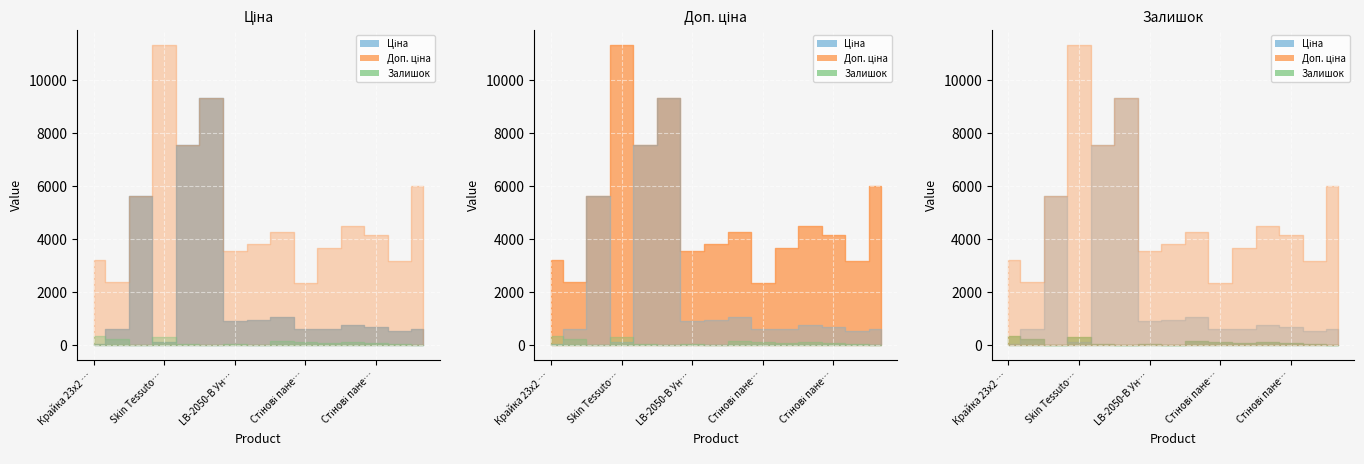

What is the label of the 10th point from the right?

Панель Skin Skin 18 мм. Деа